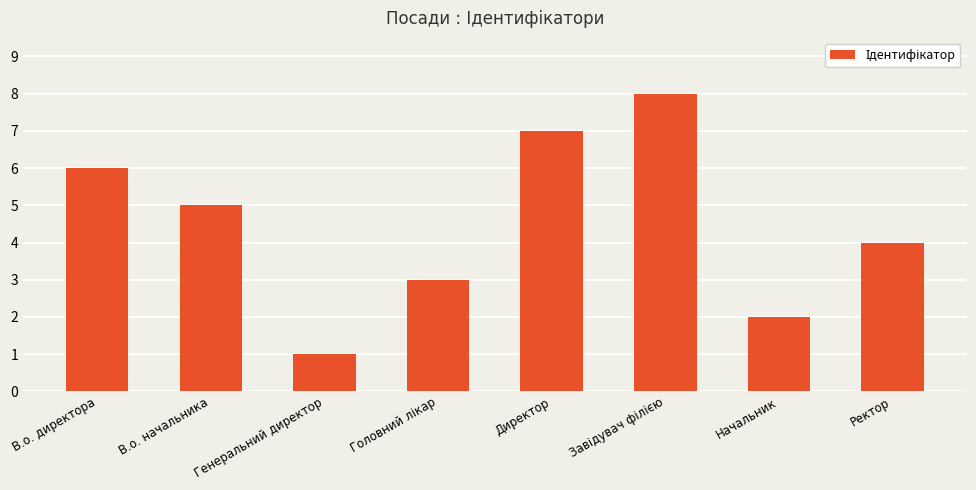

Does the chart contain stacked bars?

No